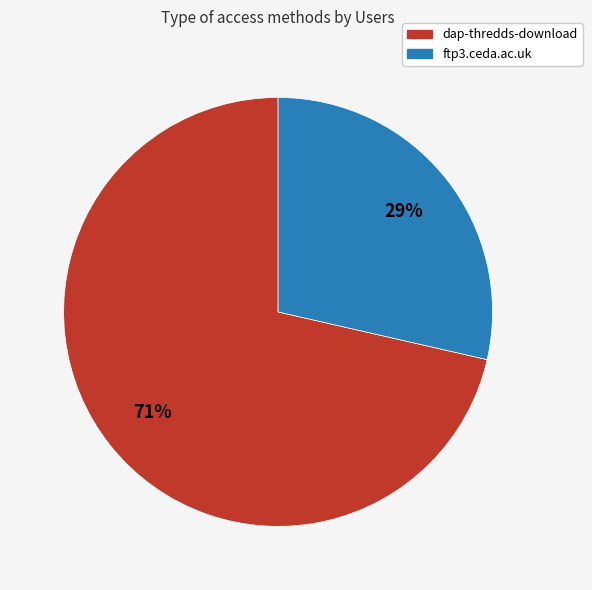

Is the sum of dap-thredds-download and ftp3.ceda.ac.uk greater than half?

Yes